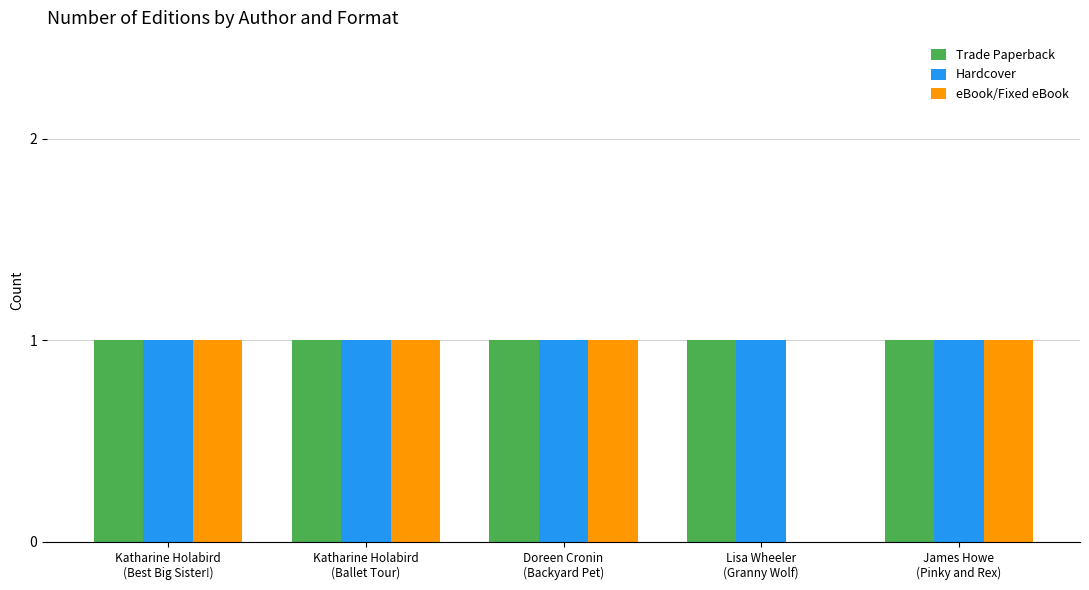

What is the sum of all eBook/Fixed eBook values?

4